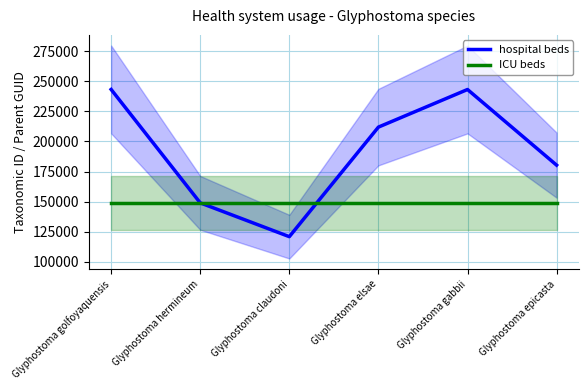

Reading left to right, list all the values displayed in this chart.

hospital beds: 243157	148960	120897	211884	243115	180299
ICU beds: 149058	149058	149058	149058	149058	149058